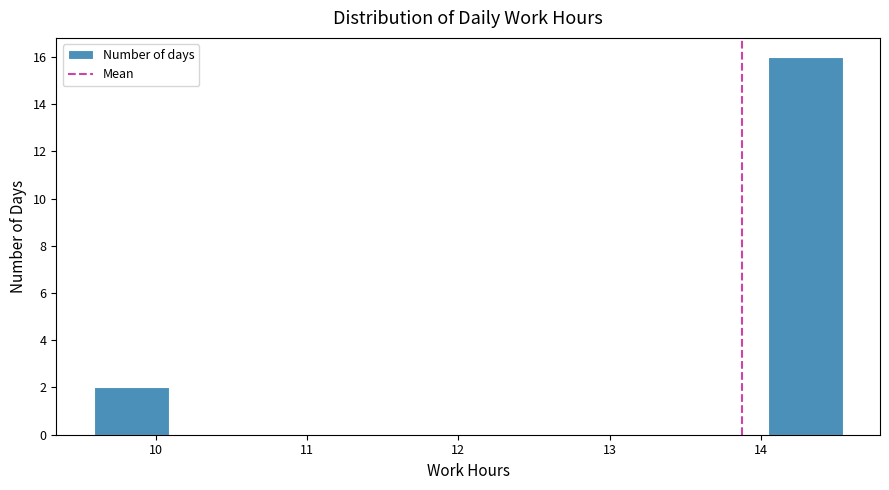

Reading left to right, list every bar in this chart as the range it spans on the x-axis followed by its height. Neither the bar edges nor the heights are printed on the chart, so give them approximately, as read against the axes.

9.6 to 10.1: 2
10.1 to 10.6: 0
10.6 to 11.1: 0
11.1 to 11.6: 0
11.6 to 12.1: 0
12.1 to 12.6: 0
12.6 to 13.1: 0
13.1 to 13.6: 0
13.6 to 14.0: 0
14.0 to 14.5: 16